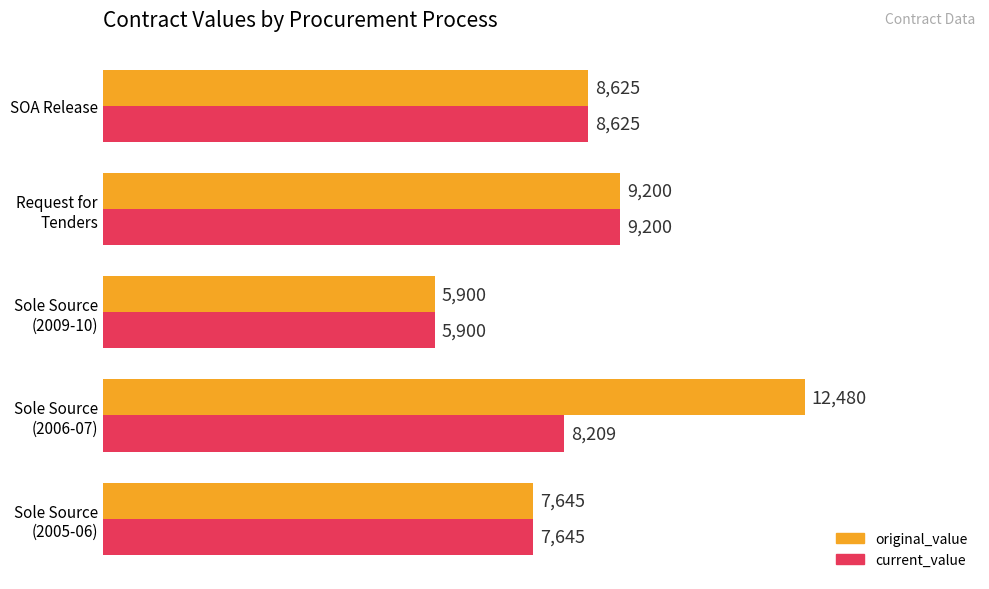

Is it true that current_value equals 8625 at SOA Release?

True